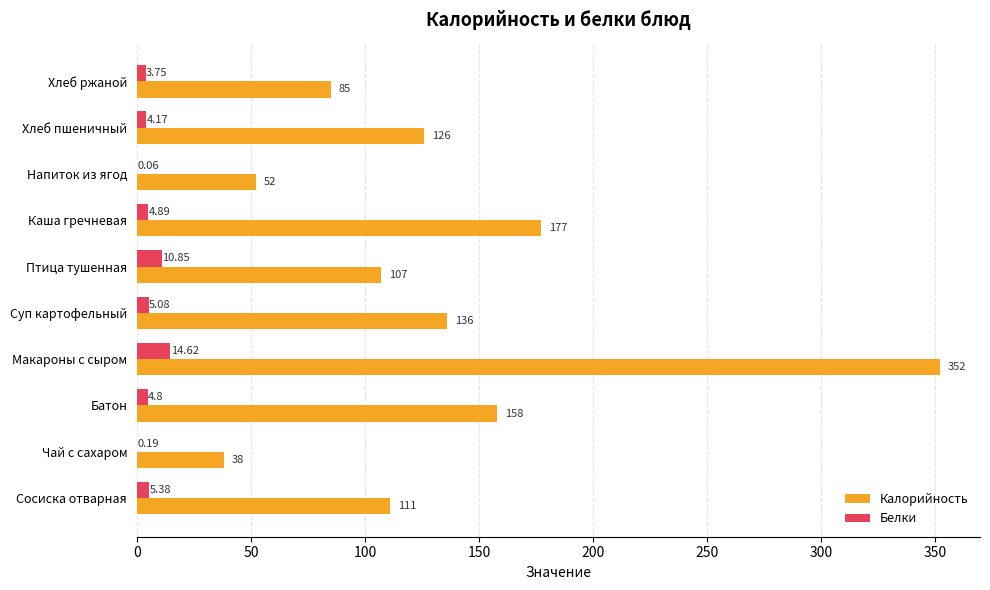

Which series changed the most between Каша гречневая and Хлеб ржаной?

Калорийность